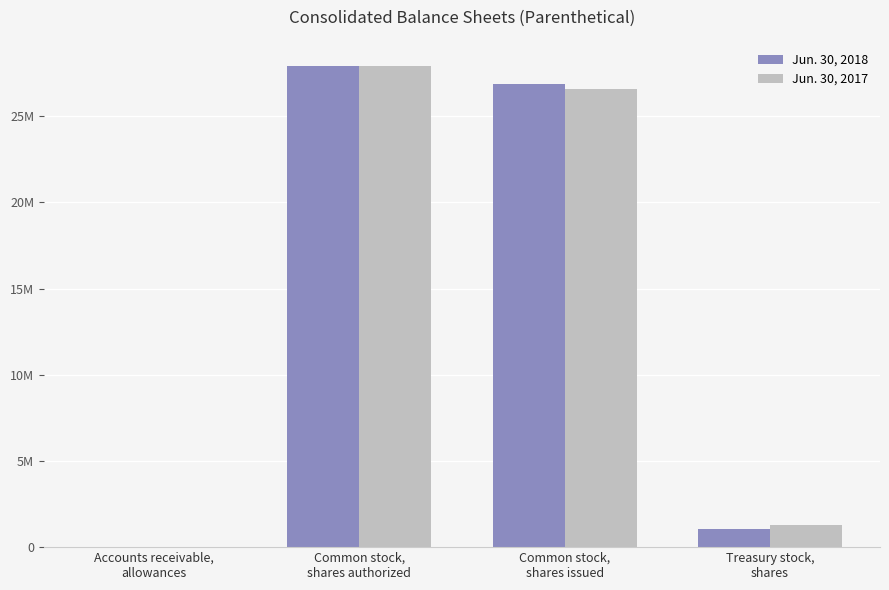

Rank the series by their maximum value, from highest to lowest.

Jun. 30, 2018, Jun. 30, 2017